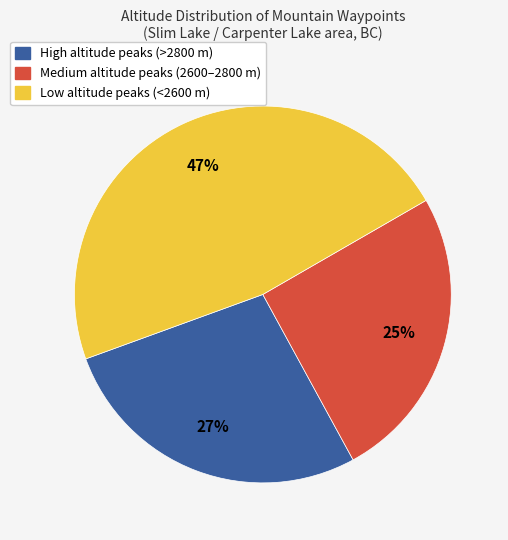

To the nearest percent, what is the average slice percentage?

33%